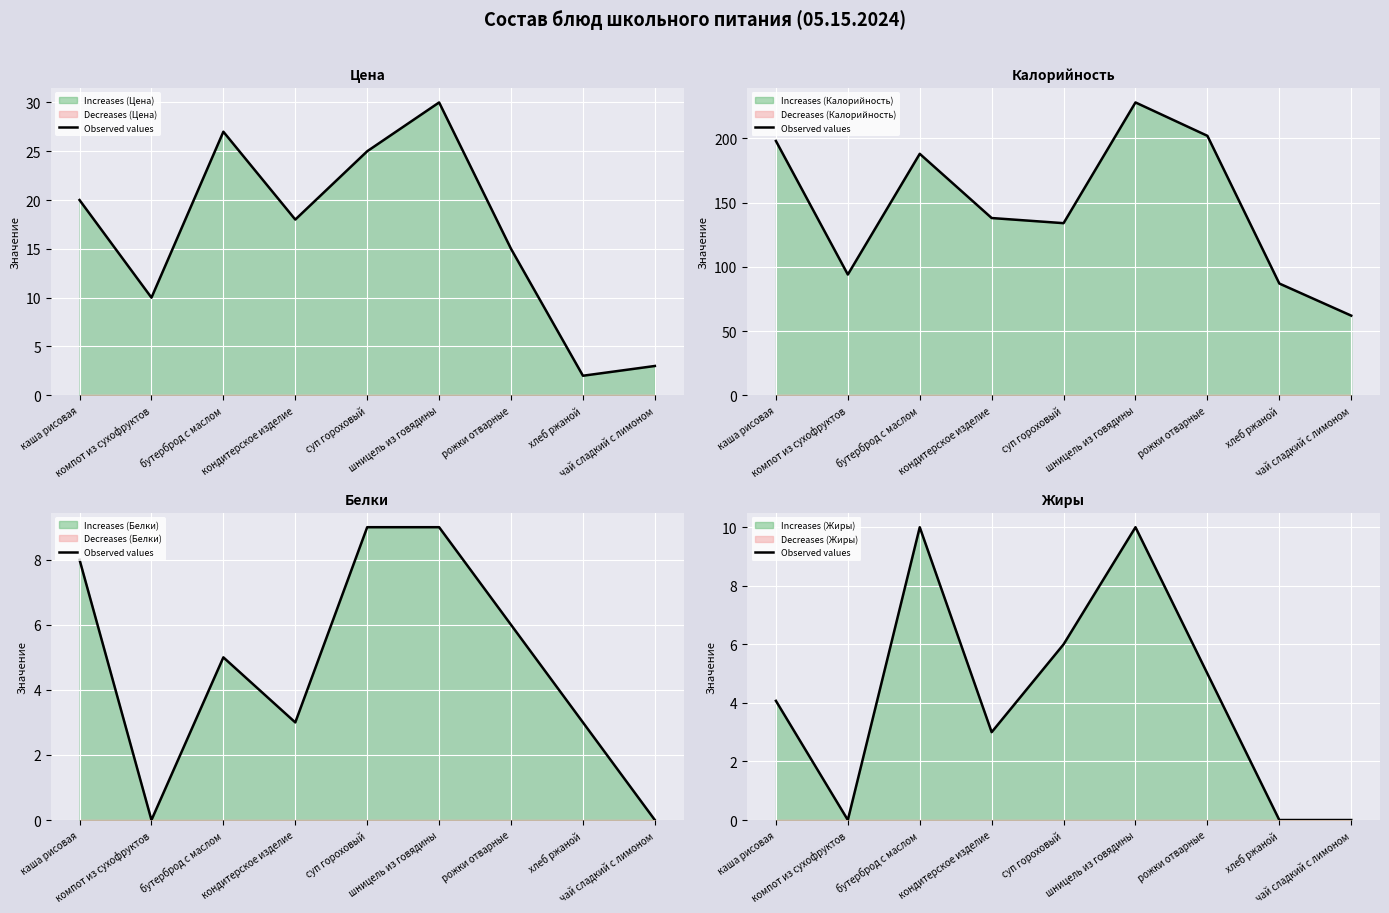

True or false: there are more than 2 points higher than both neighbors.

False